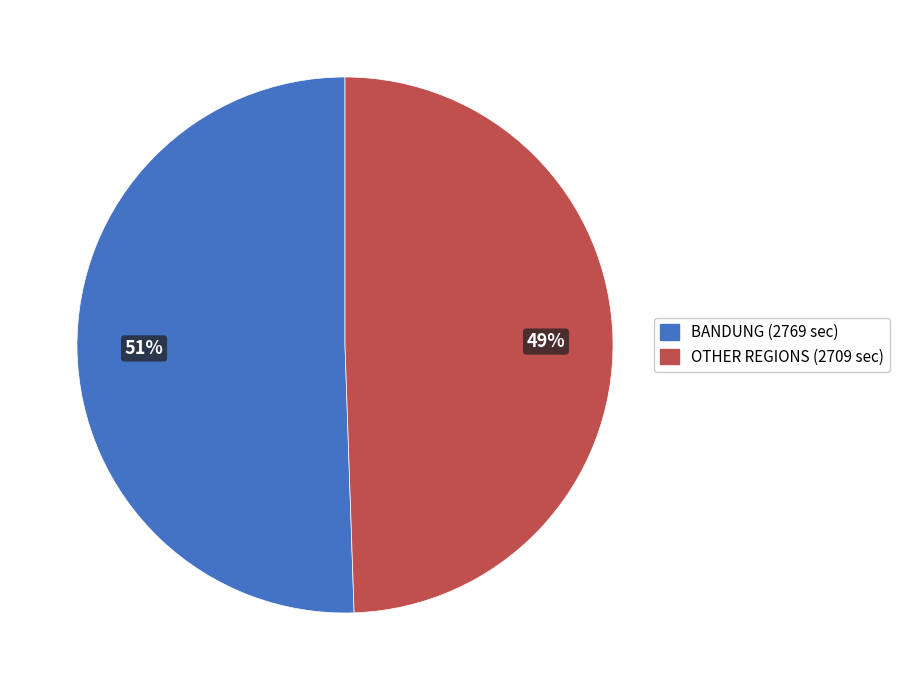

Is there a majority slice in this chart?

Yes